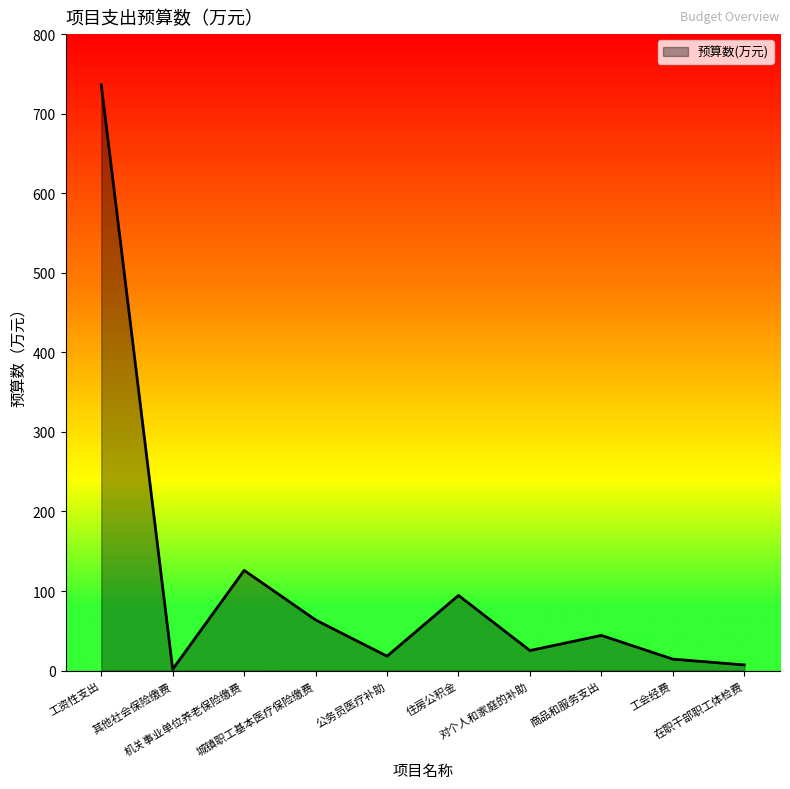

What is the maximum value shown in the chart?

736.2